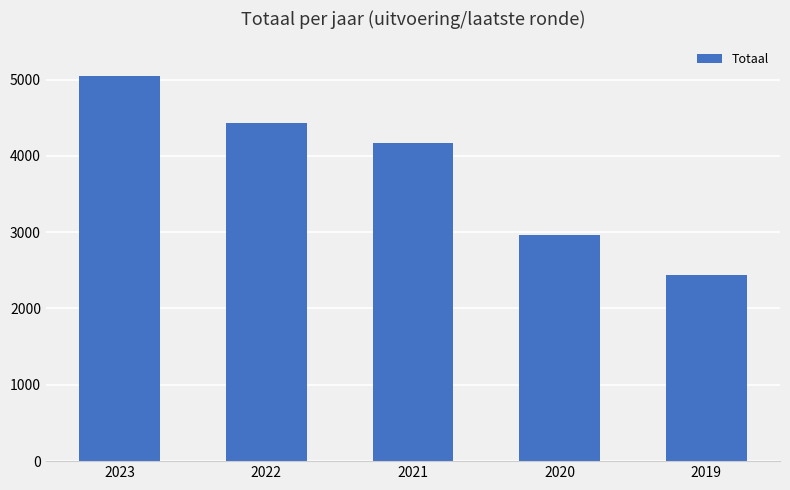

List the labels in order of value, largest first.

2023, 2022, 2021, 2020, 2019